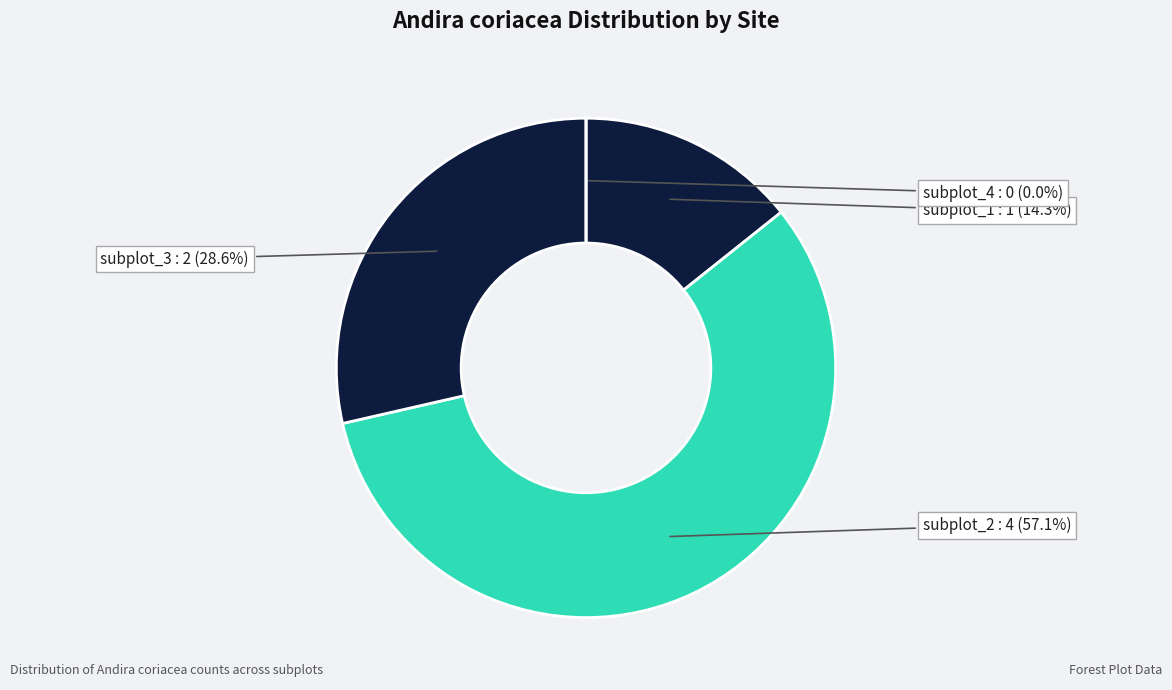

Which slice represents more than half of the pie?

subplot_2